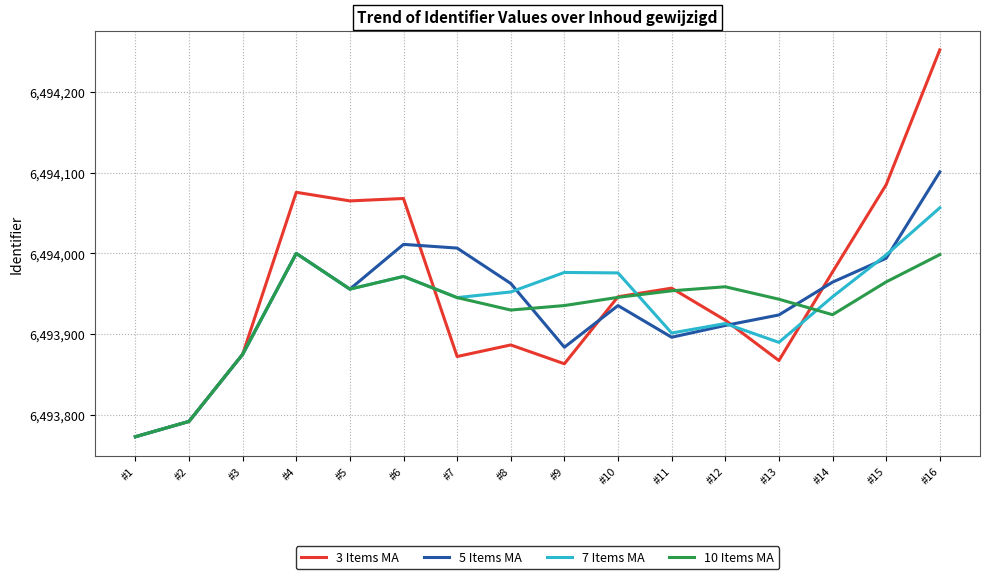

Which category has the highest value in the 5 Items MA series?

#16